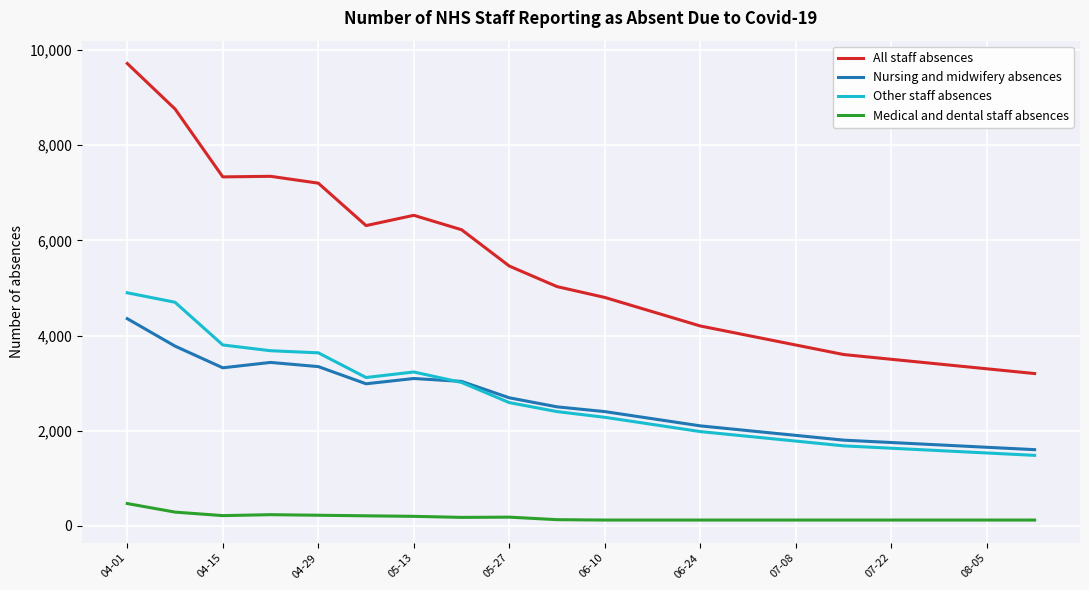

What is the maximum value for Medical and dental staff absences?

467